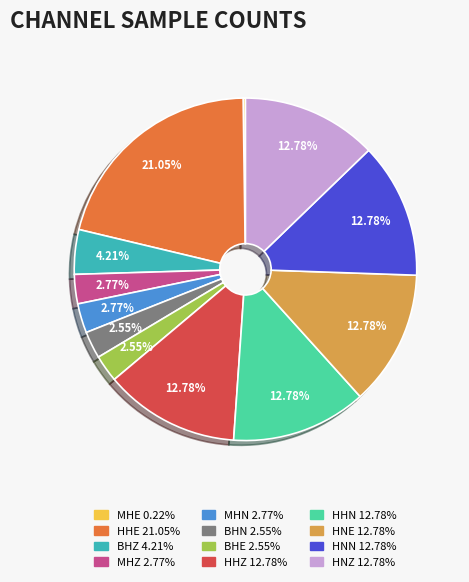

To the nearest percent, what portion does HNE represent?

13%